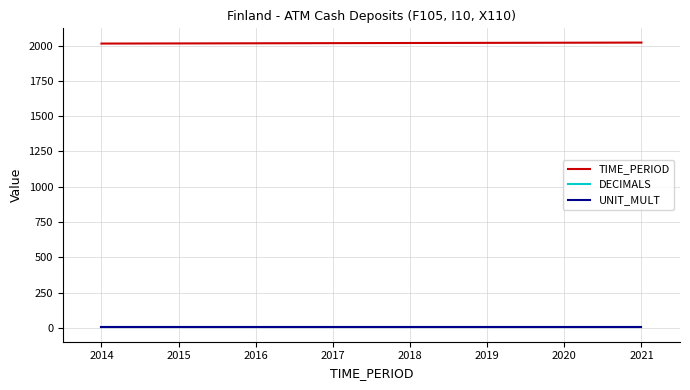

What is the difference between the maximum and minimum values in the TIME_PERIOD series?

7